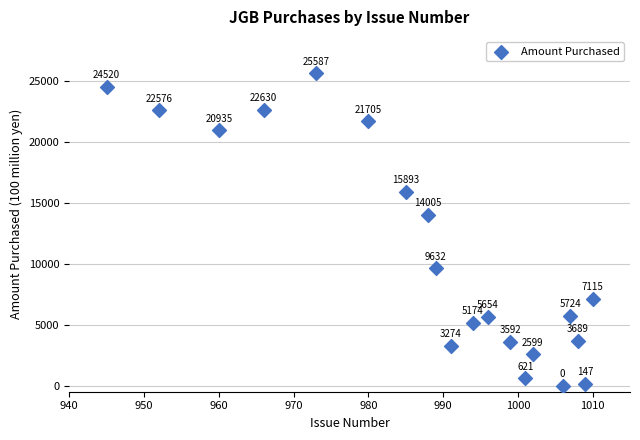

What is the range of Y values (max minus min)?

25587